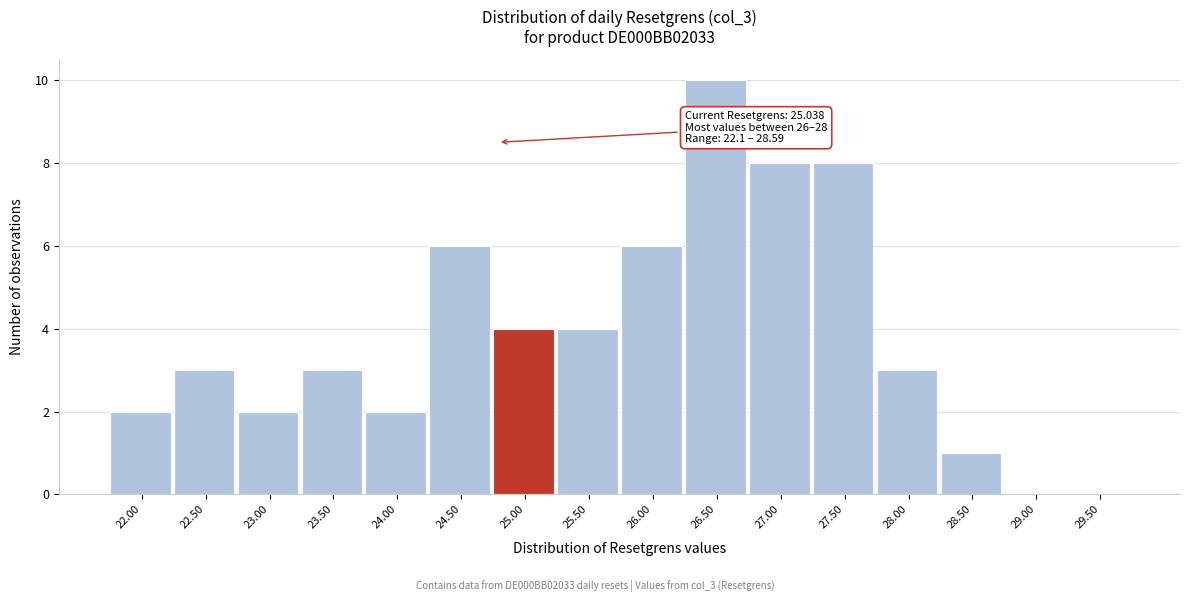

Reading left to right, what are all the values shown in this chart?

22.00=2	22.50=3	23.00=2	23.50=3	24.00=2	24.50=6	25.00=4	25.50=4	26.00=6	26.50=10	27.00=8	27.50=8	28.00=3	28.50=1	29.00=0	29.50=0